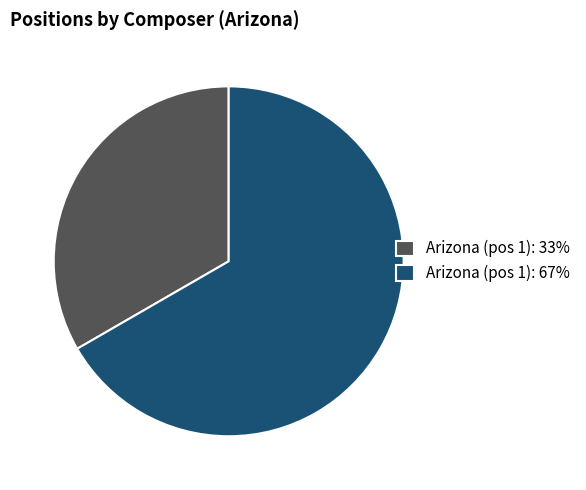

What is the smallest slice in the pie chart?

Arizona (pos 1): 33%